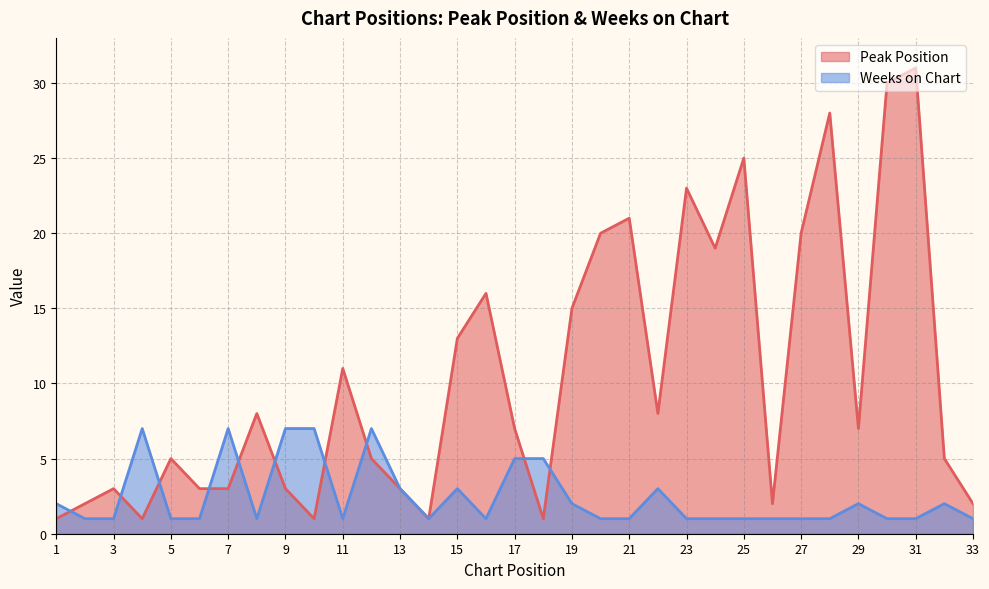

What are all the series names shown in the legend?

Peak Position, Weeks on Chart